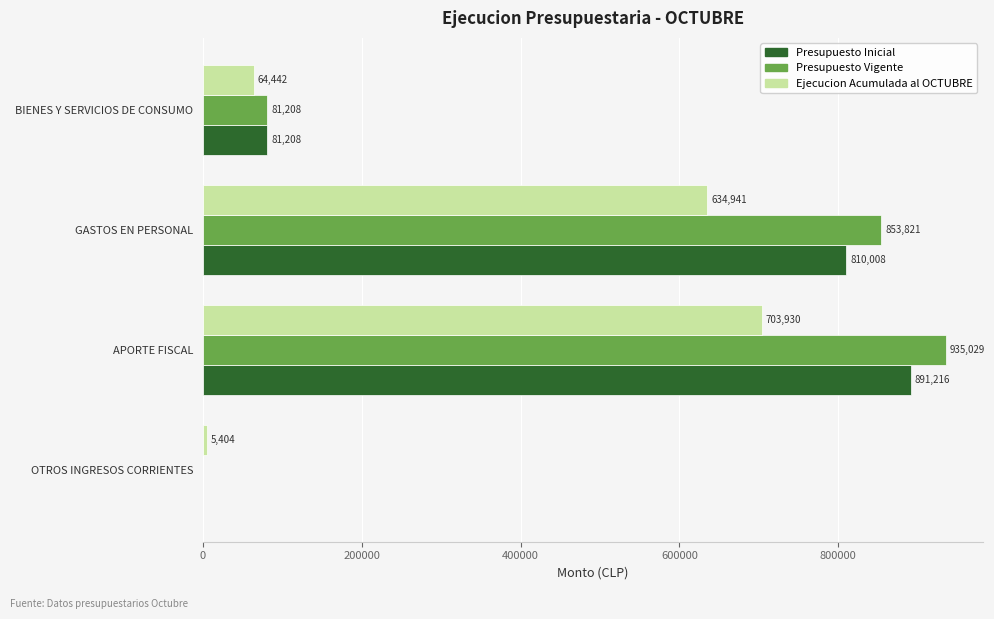

True or false: Presupuesto Vigente has a value of 935029 at APORTE FISCAL.

True